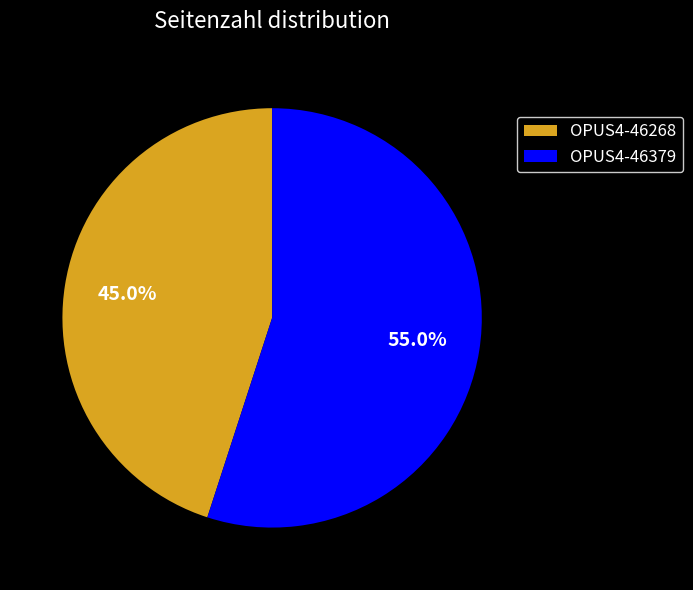

Between OPUS4-46379 and OPUS4-46268, which is larger?

OPUS4-46379